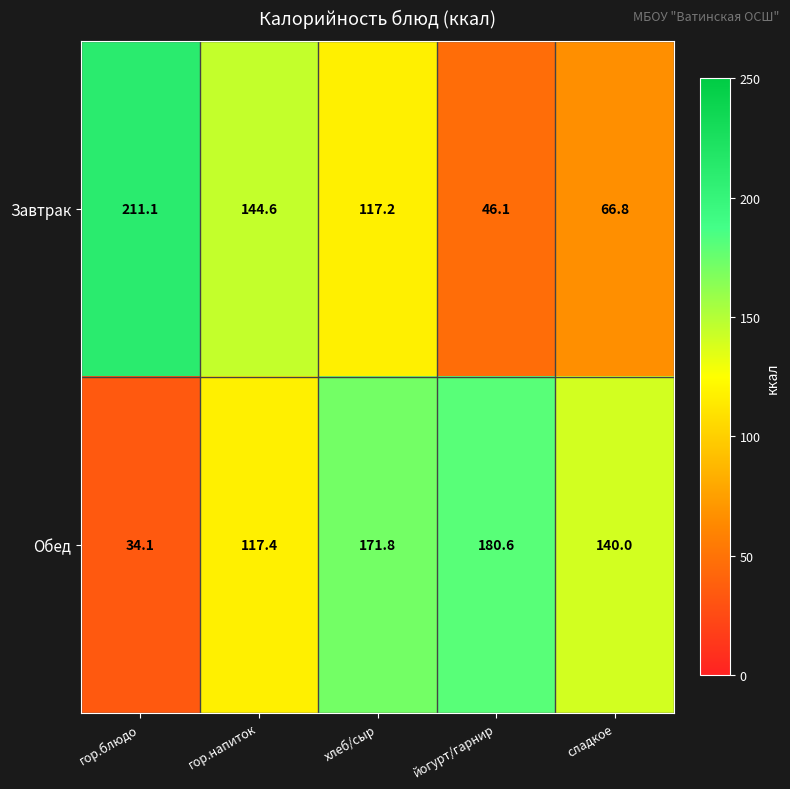

What is the difference between the maximum and minimum values in the Завтрак series?

165.0